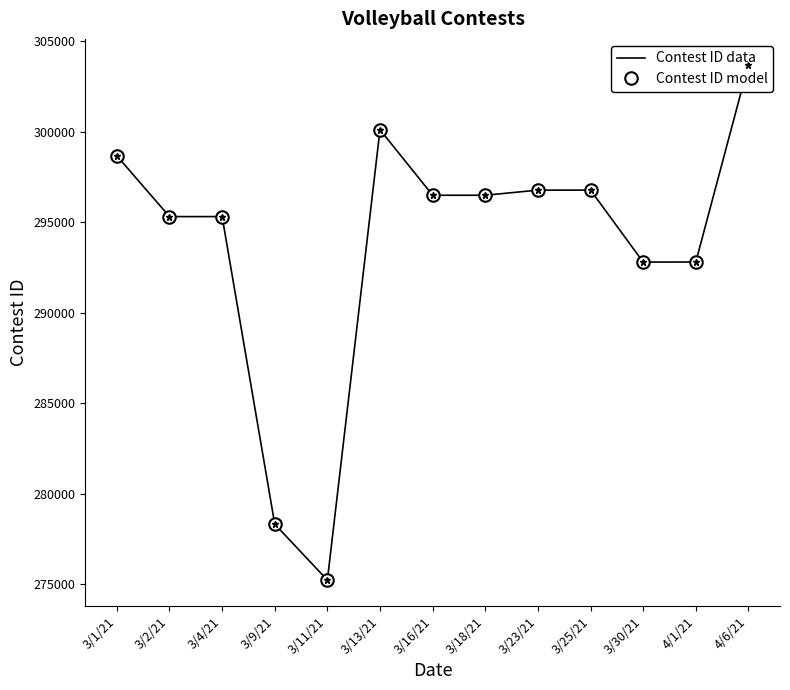

The value of Contest ID data at 3/30/21 is 147586. True or false?

False